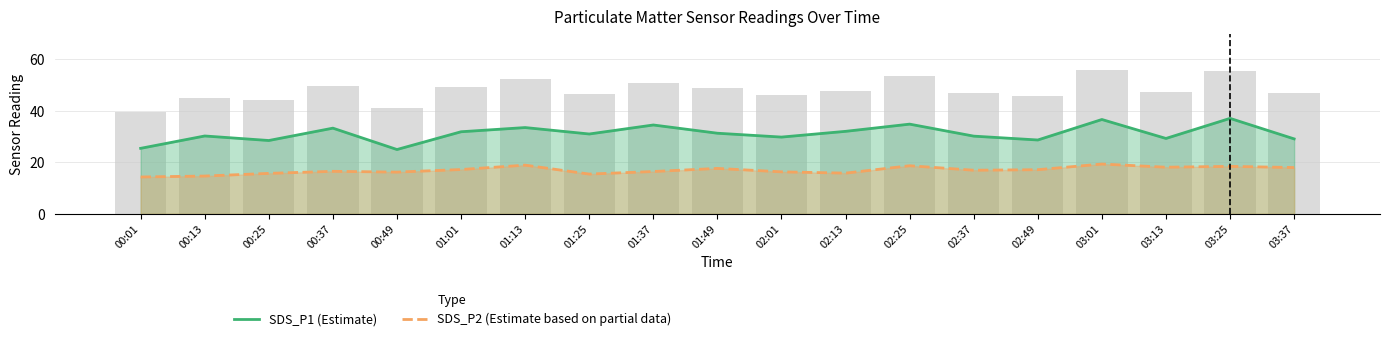

What is the minimum value for SDS_P2 (Estimate based on partial data)?

14.3